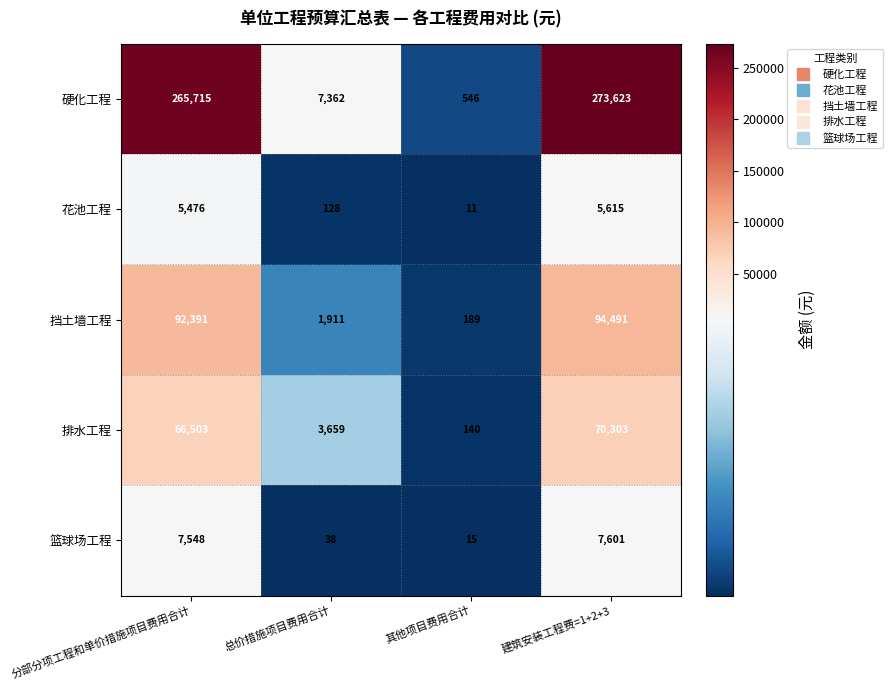

What is the sum of all 篮球场工程 values?

15202